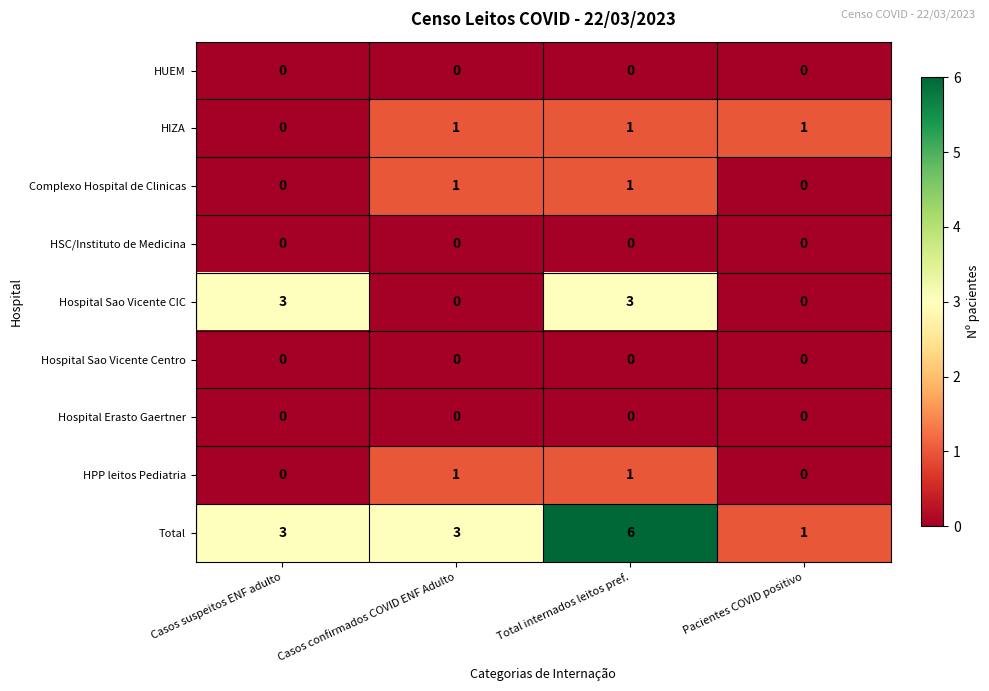

At how many categories does at least one series exceed 4?

1